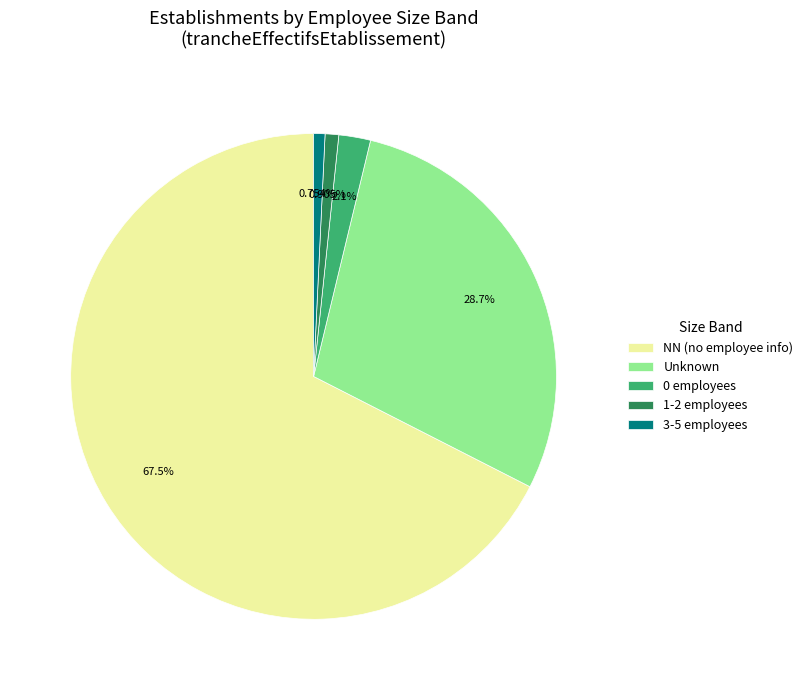

What is the ratio of the value at 0 employees to the value at 1-2 employees?

2.3